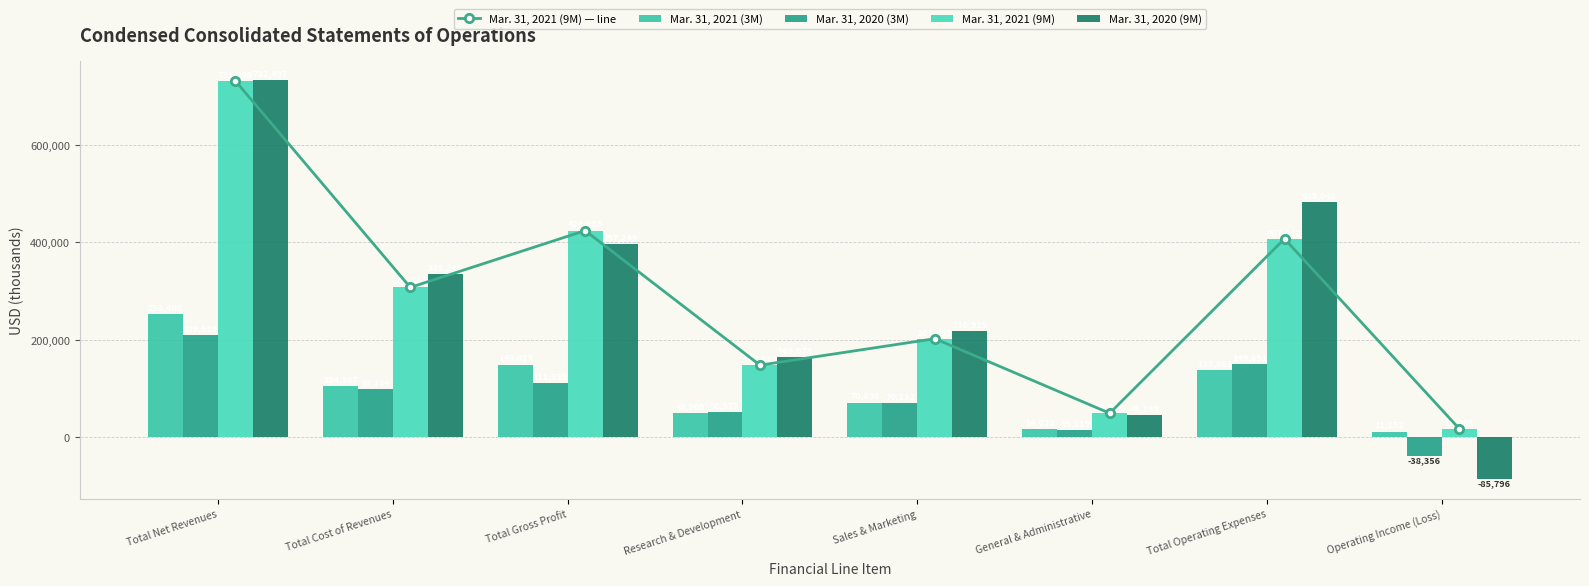

What is the label of the 2nd bar from the right?

Total Operating Expenses